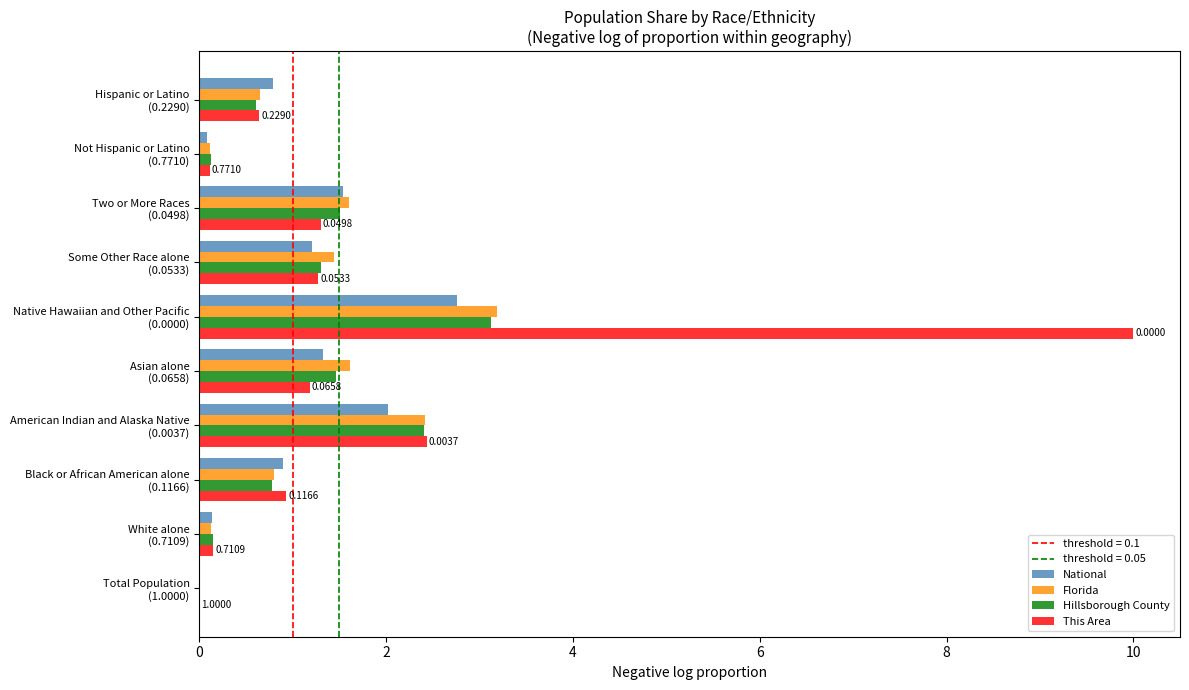

Which series has the largest total across all categories?

This Area